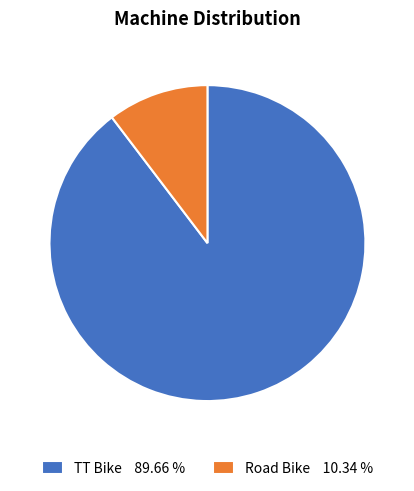

Which category accounts for the majority?

TT Bike